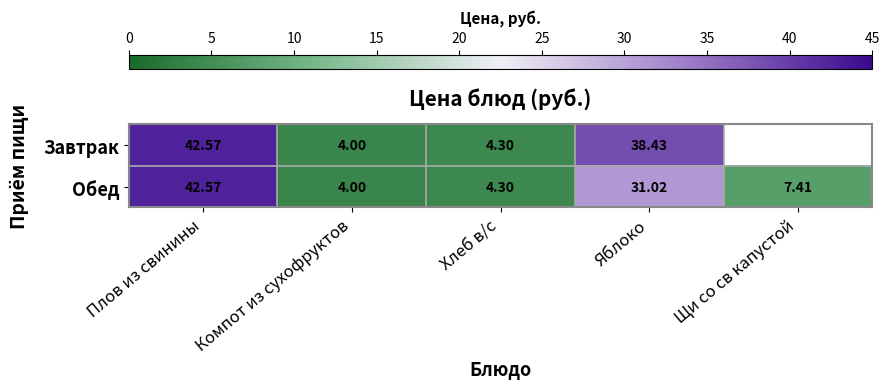

List the labels in order of Обед value, smallest first.

Компот из сухофруктов, Хлеб в/с, Щи со св капустой, Яблоко, Плов из свинины